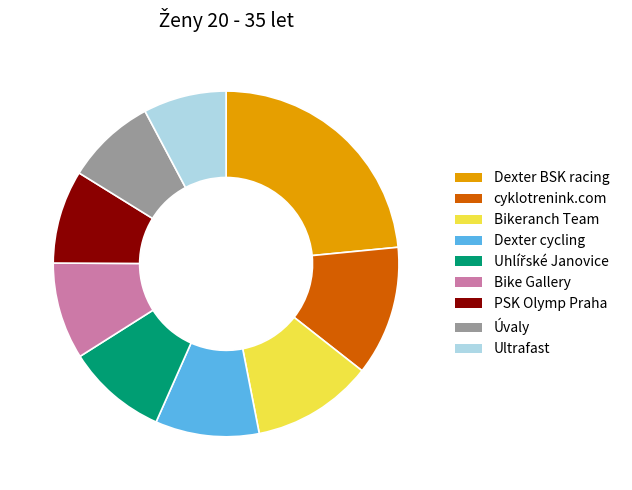

Is there any slice that represents more than half of the pie?

No